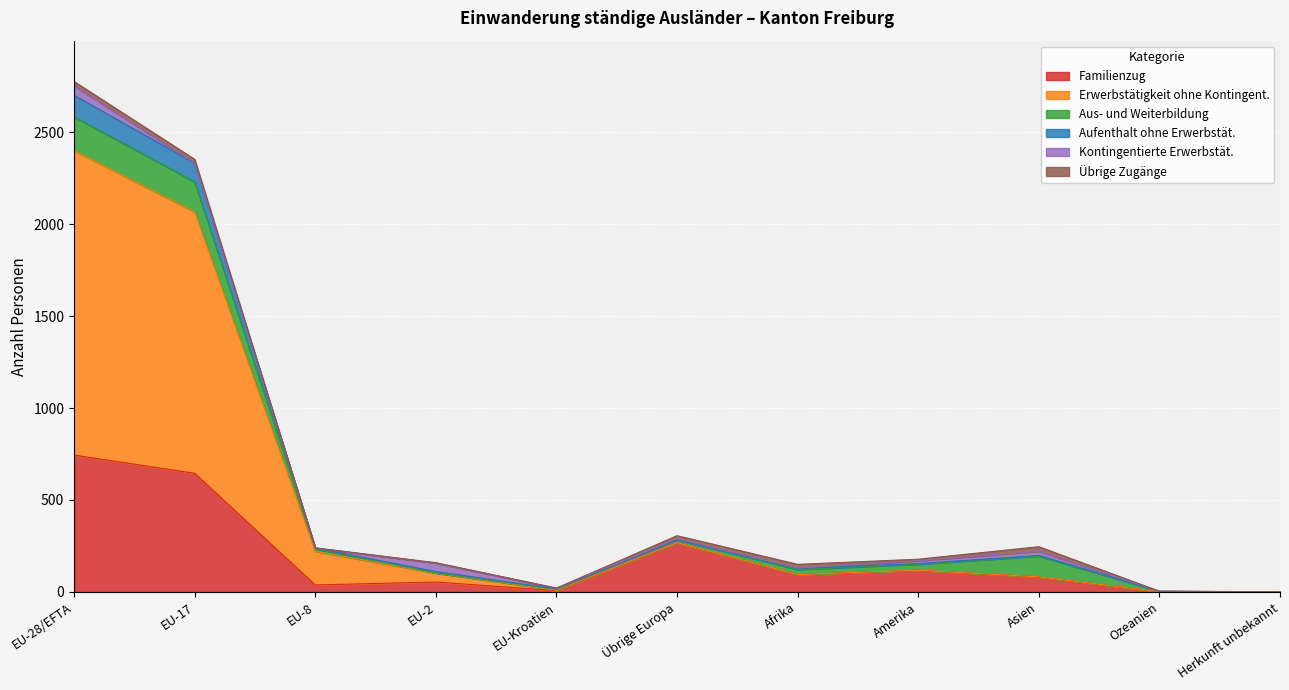

What is the maximum value for Familienzug?

744